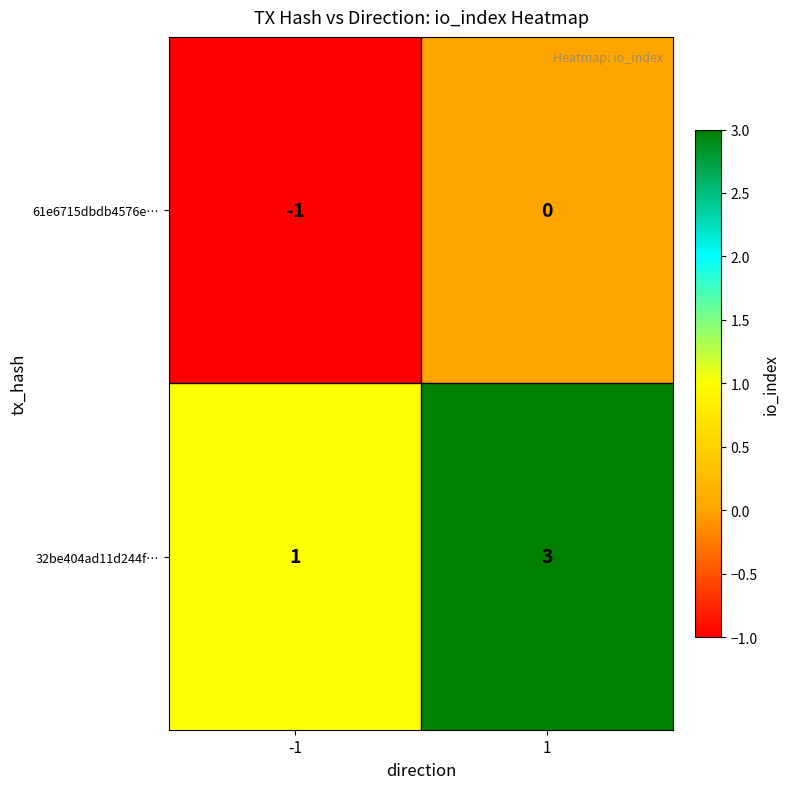

What is the maximum value for 32be404ad11d244f…?

3